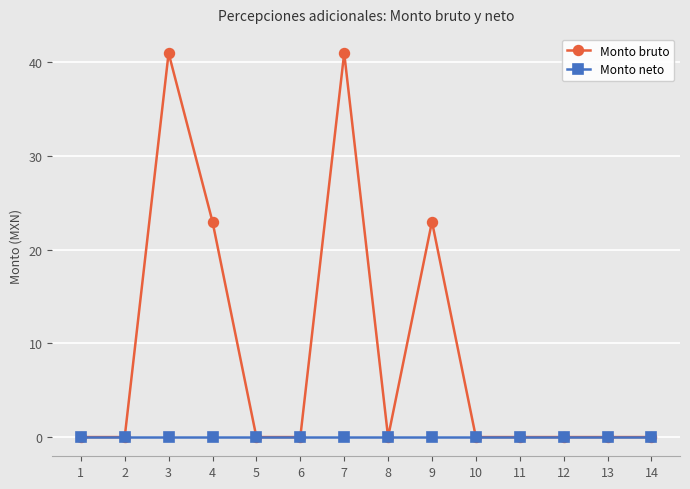

What is the value of the Monto bruto point at the 9th from the left?

23